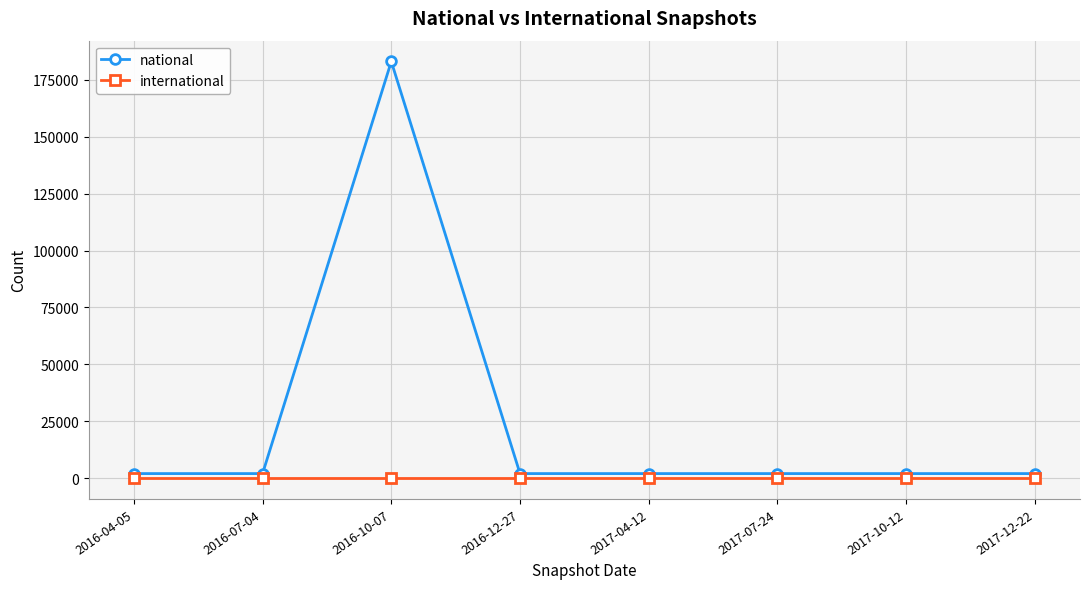

Does the chart have visible grid lines?

Yes